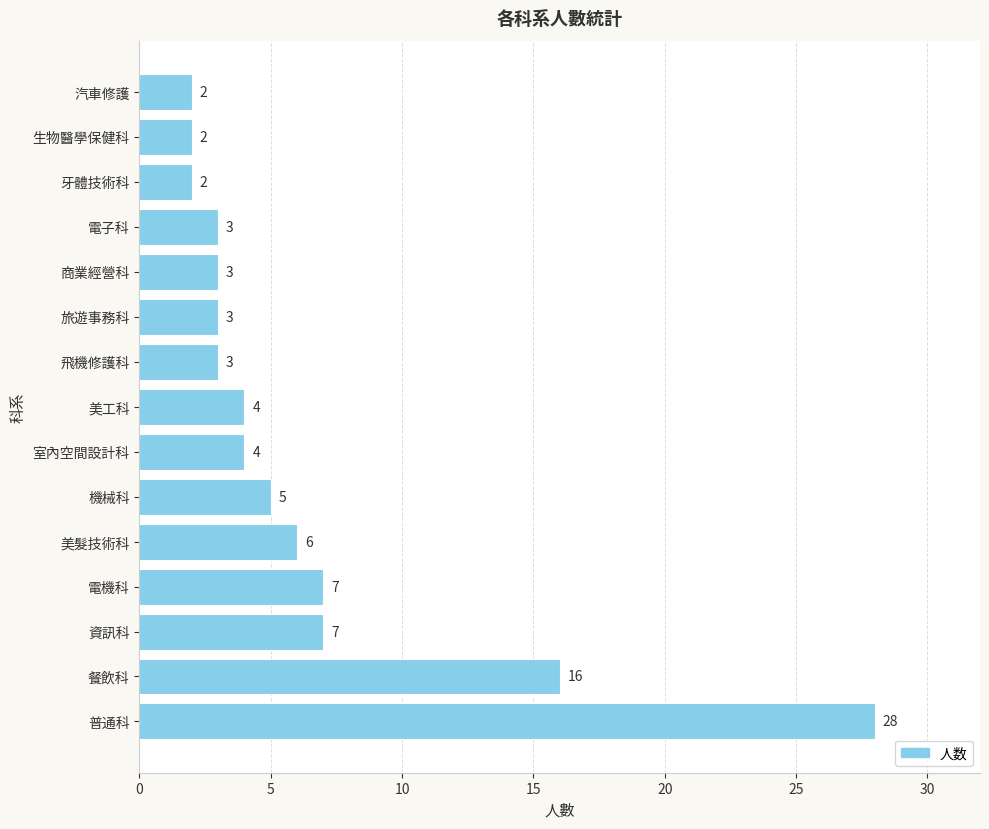

At which label is the value closest to 15?

餐飲科